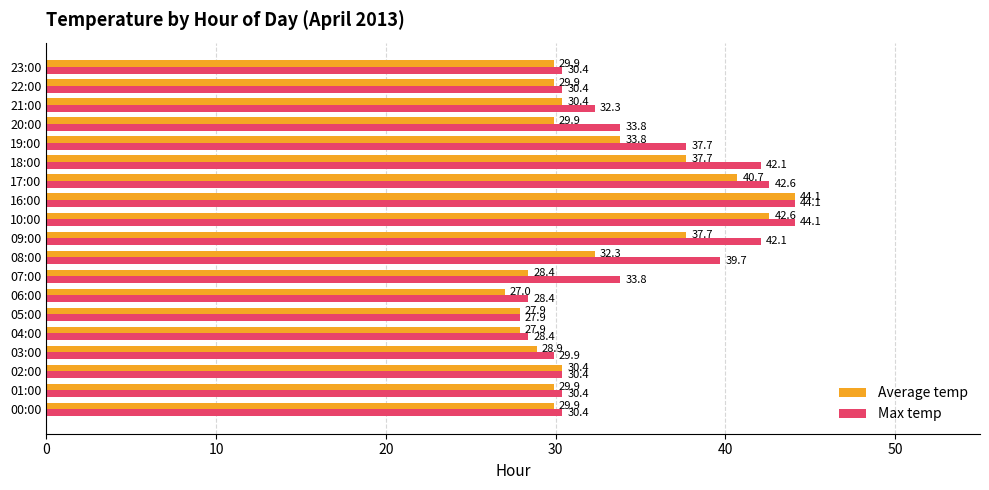

At 20:00, list the series in order from smallest to largest.

Average temp, Max temp